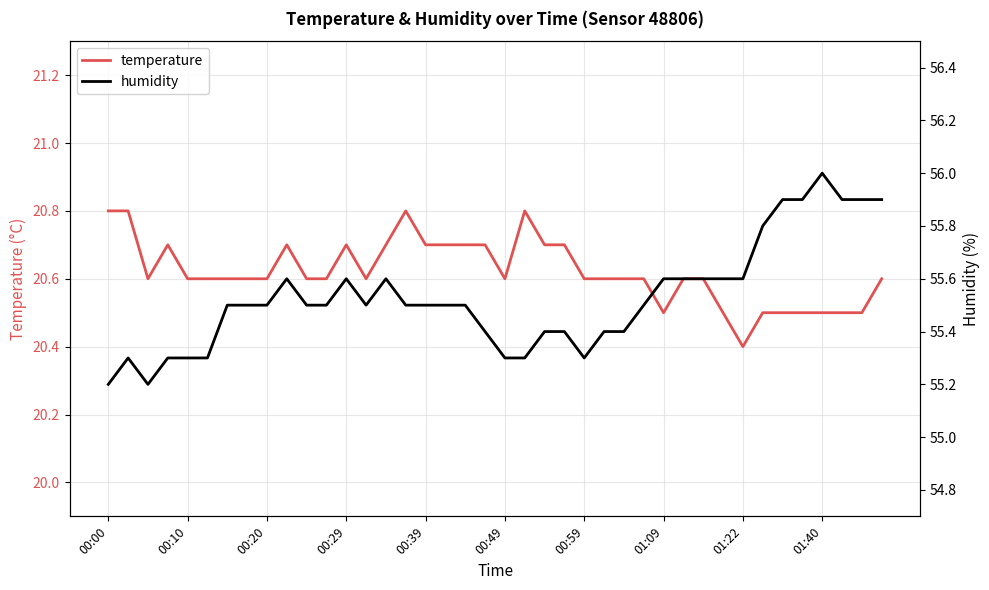

At how many categories does at least one series exceed 44?

40